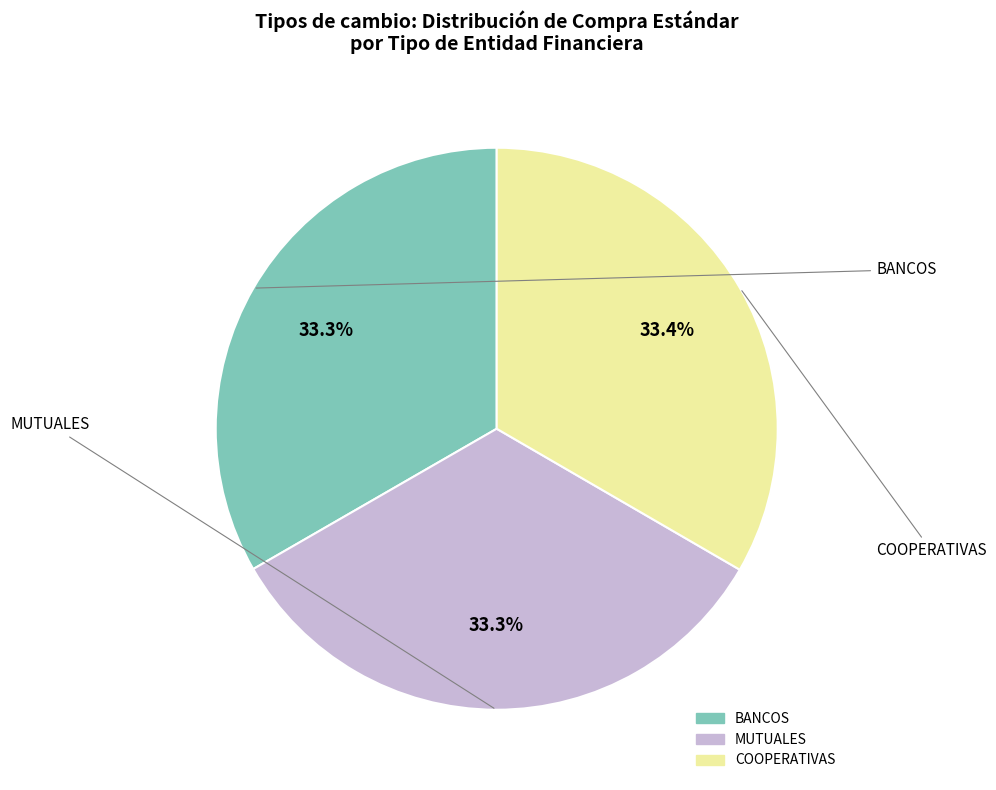

Is there a majority slice in this chart?

No